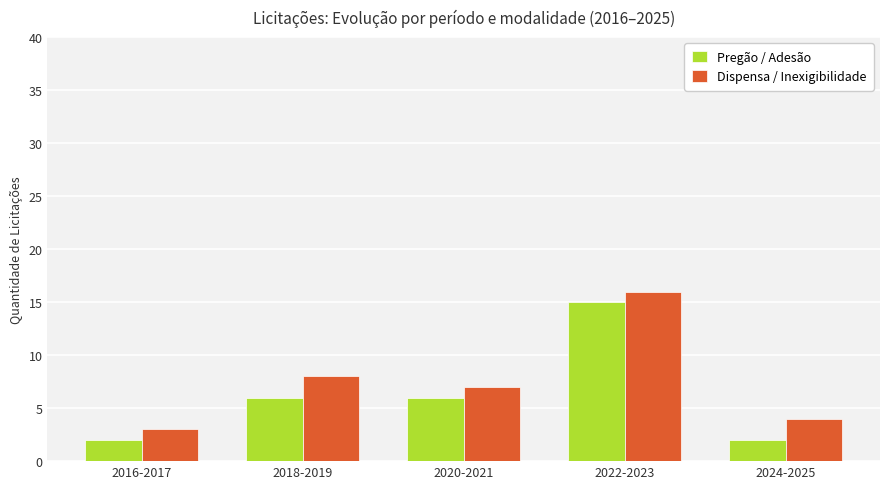

What is the label of the 1st bar from the left?

2016-2017